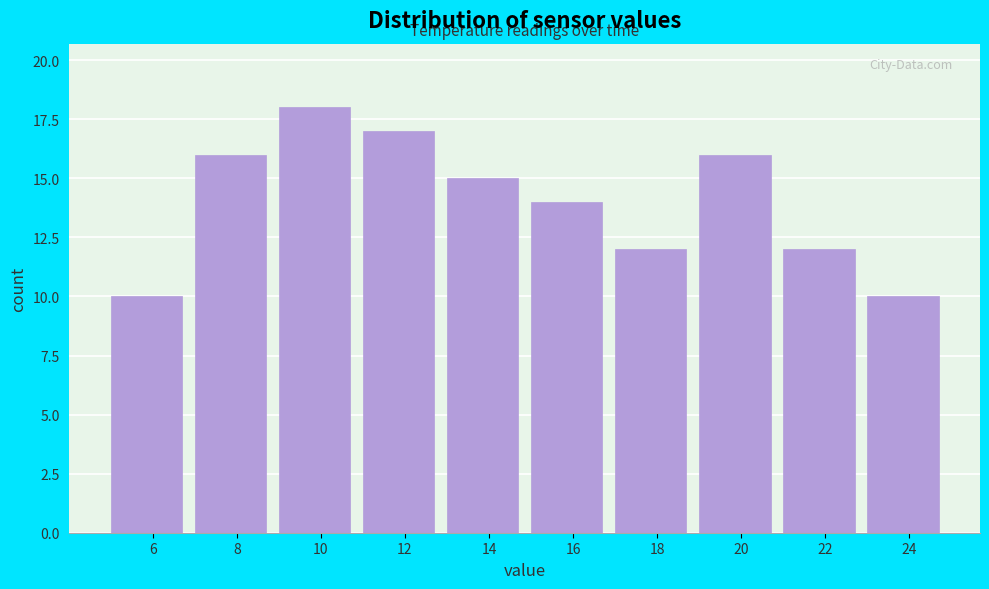

Reading left to right, extract all data points from this chart.

6=10	8=16	10=18	12=17	14=15	16=14	18=12	20=16	22=12	24=10